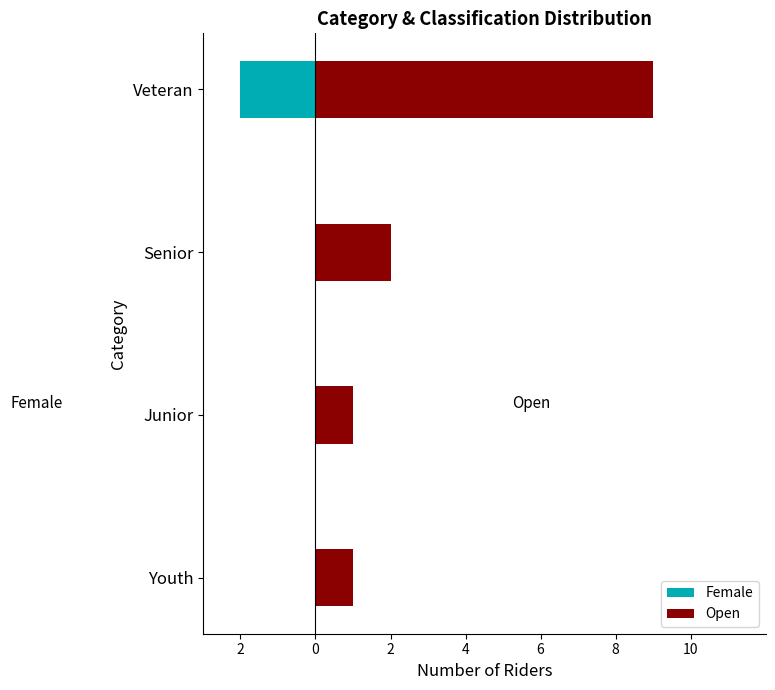

Rank the series by their average value, from lowest to highest.

Female, Open